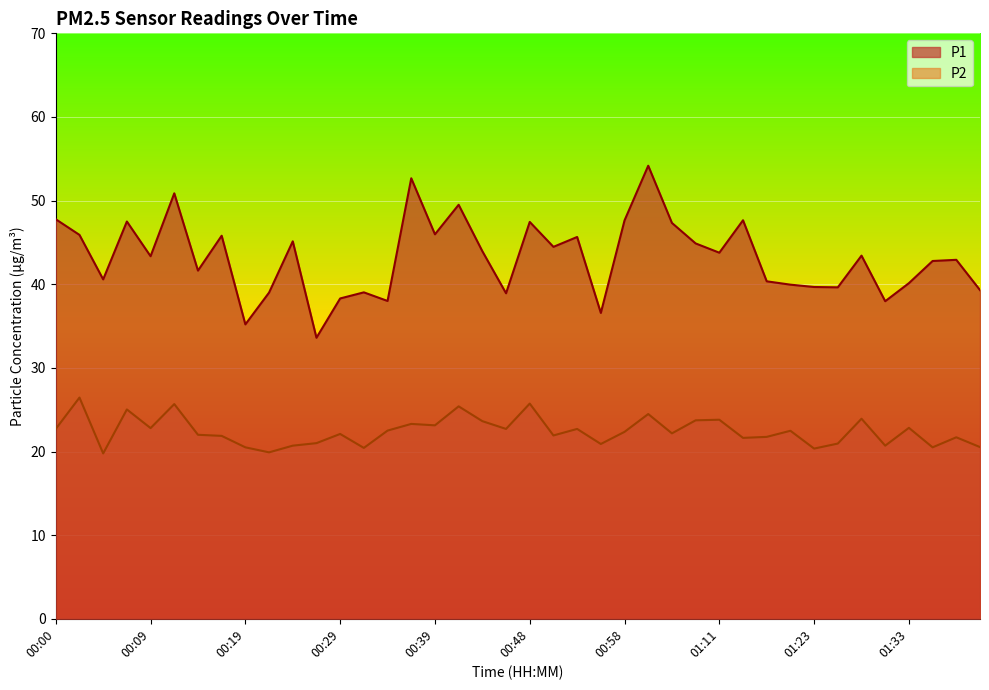

Reading left to right, transcribe all the data shown in this chart.

P1: 47.8	45.9	40.6	47.5	43.4	50.9	41.6	45.8	35.2	39.0	45.1	33.6	38.3	39.0	38.0	52.7	46.0	49.5	44.0	38.9	47.5	44.5	45.6	36.6	47.6	54.2	47.3	44.9	43.8	47.6	40.4	40.0	39.7	39.6	43.4	38.0	40.1	42.8	42.9	39.3
P2: 22.7	26.4	19.8	25.0	22.8	25.7	22.0	21.9	20.5	19.9	20.7	21.0	22.1	20.4	22.5	23.3	23.1	25.4	23.6	22.7	25.7	21.9	22.7	20.9	22.4	24.5	22.2	23.7	23.8	21.6	21.8	22.5	20.4	20.9	23.9	20.7	22.8	20.5	21.7	20.5